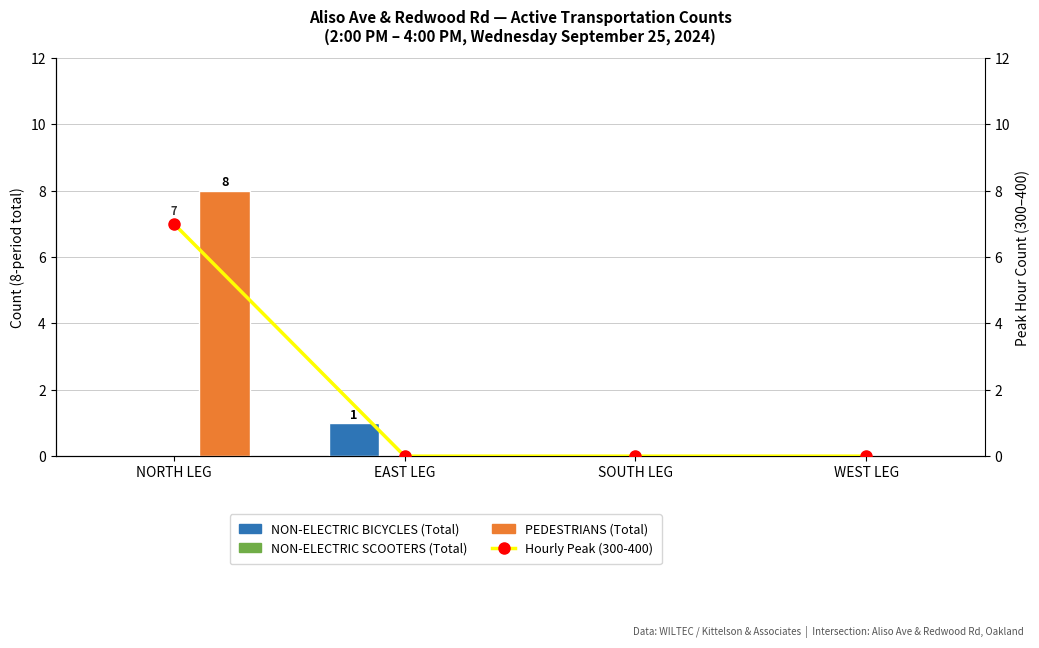

List the labels in order of NON-ELECTRIC SCOOTERS (Total) value, largest first.

NORTH LEG, EAST LEG, SOUTH LEG, WEST LEG